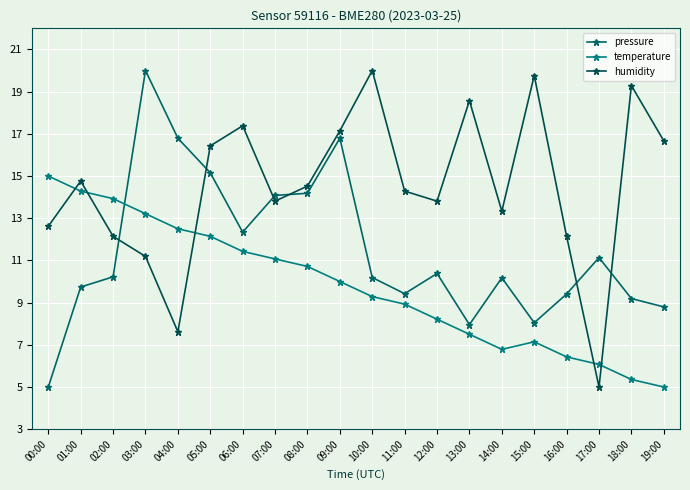

How many times do humidity and pressure cross each other?

6